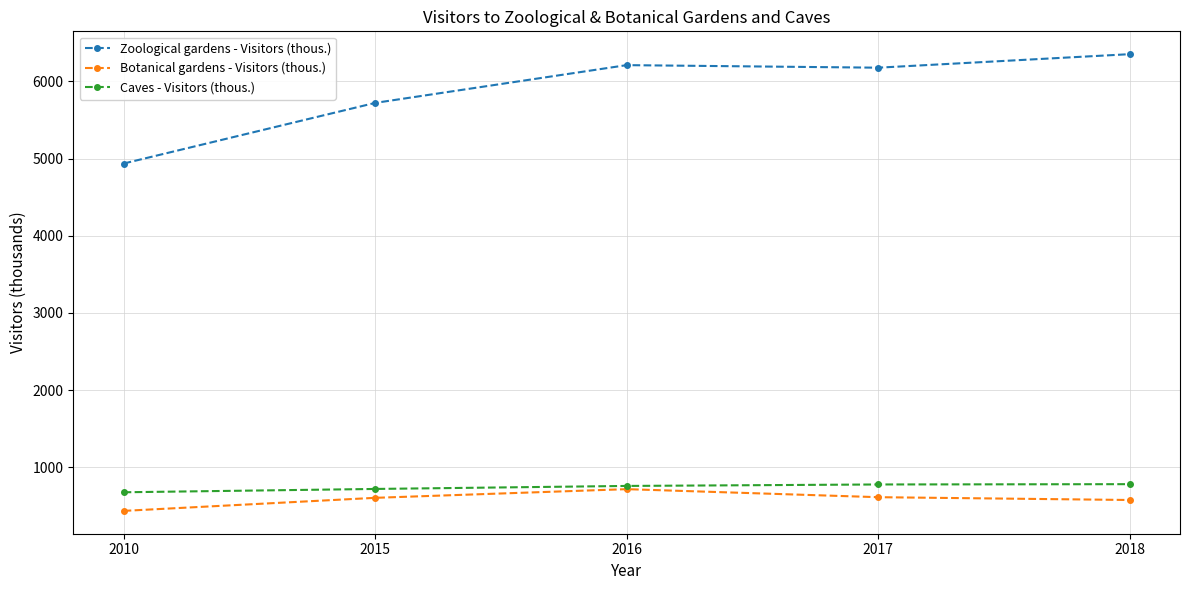

In Zoological gardens - Visitors (thous.), how many points are lower than both neighbors (excluding endpoints)?

1